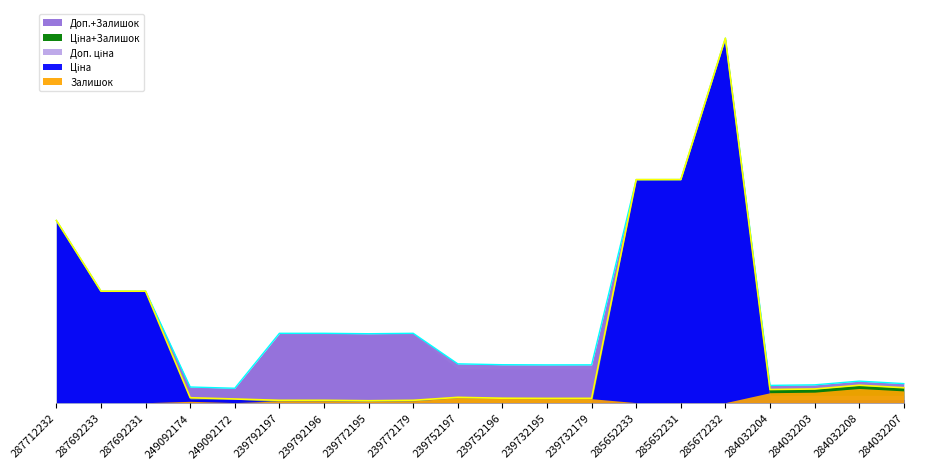

How many interior local peaks does the Доп.+Залишок series have?

4